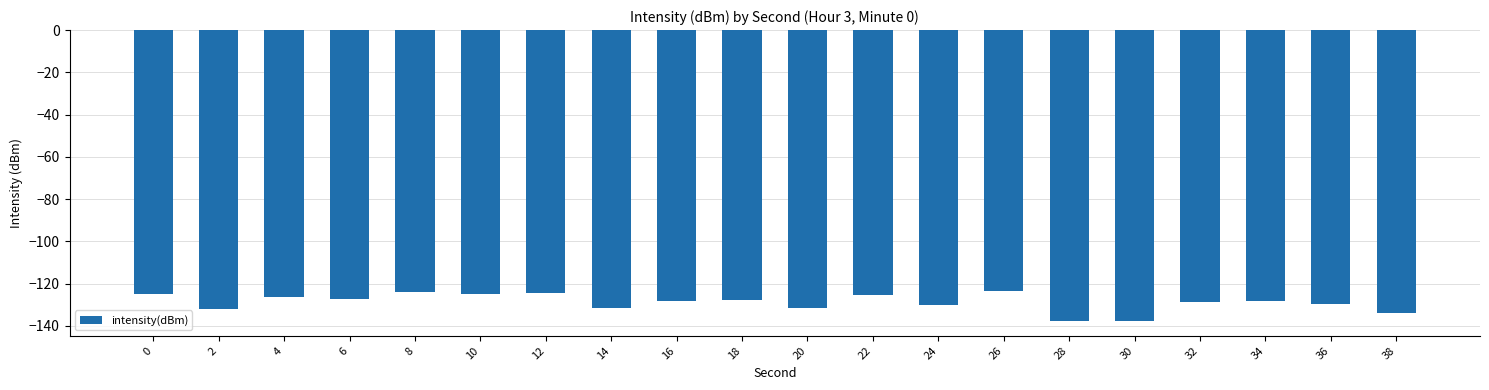

Count the number of data series in this chart.

1